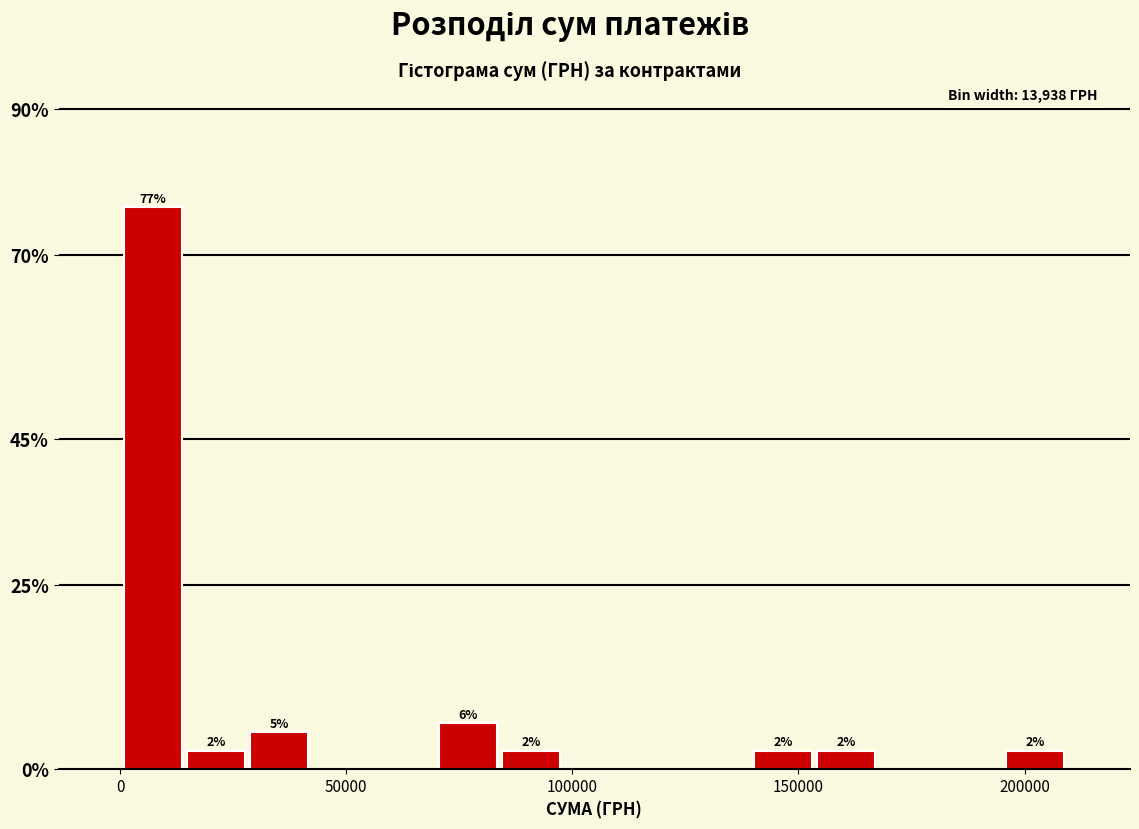

Around what value on the x-axis is the tallest bar? Give the approximate position of its centre, as read against the axis.

5000